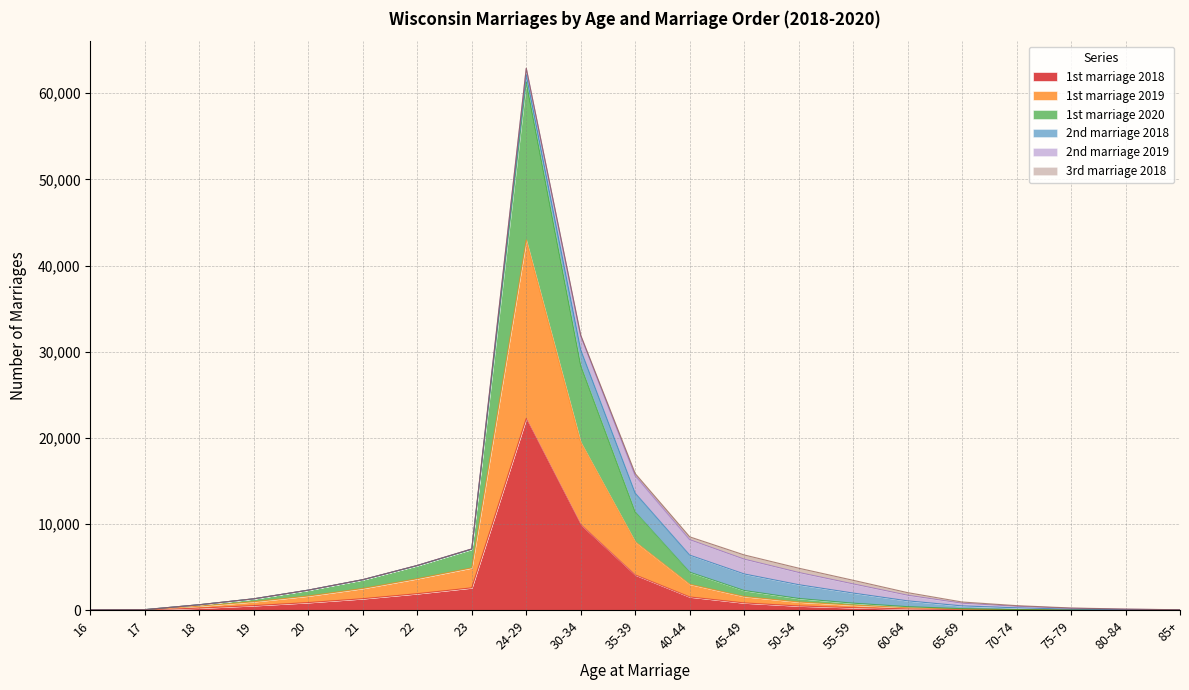

At which category does 1st marriage 2018 reach its first local peak?

24-29